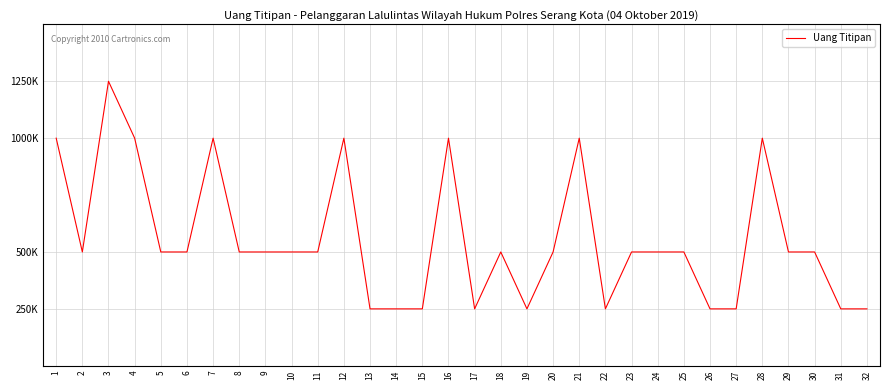

What is the sum of the values at 17 and 31?

500000